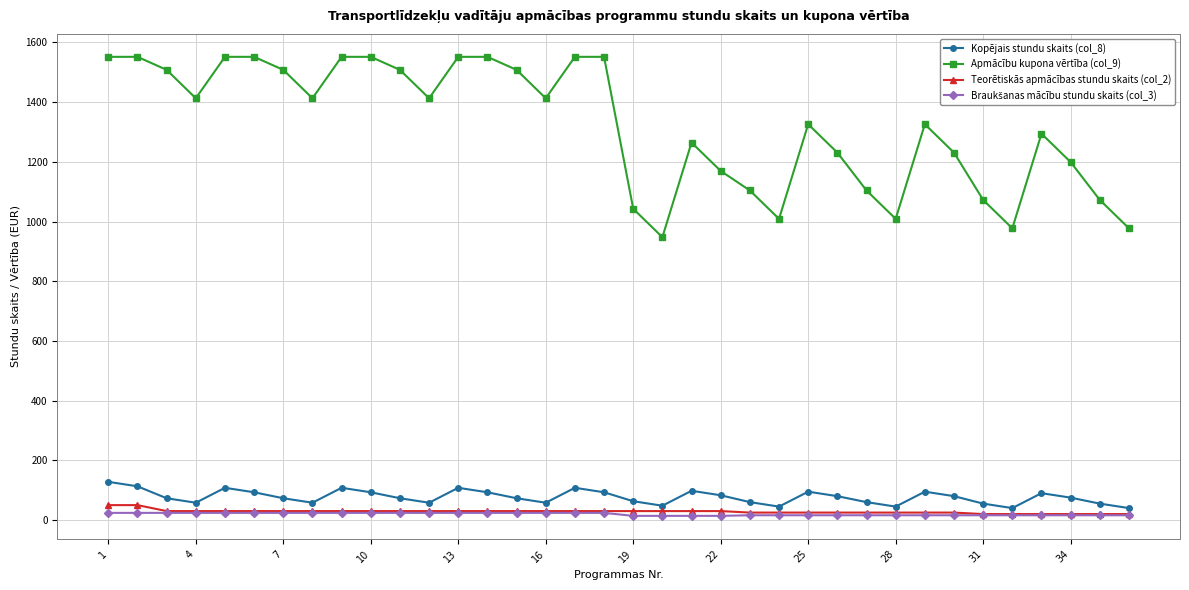

What is the difference between the second highest and minimum values in the Teorētiskās apmācības stundu skaits (col_2) series?

30.0